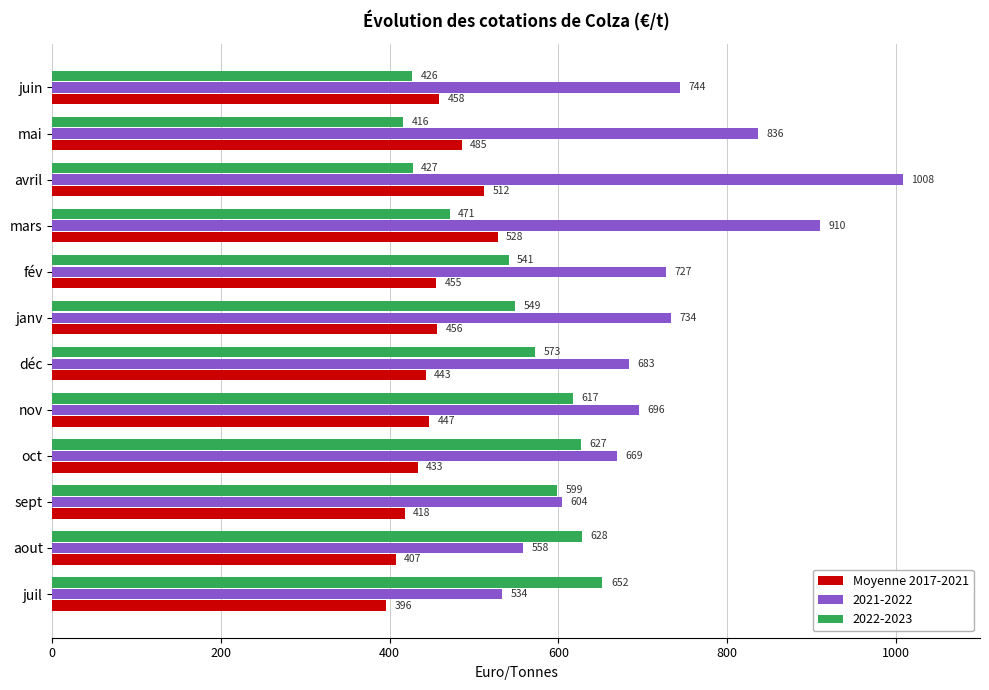

Where is 2022-2023 nearest to the value 534?

fév